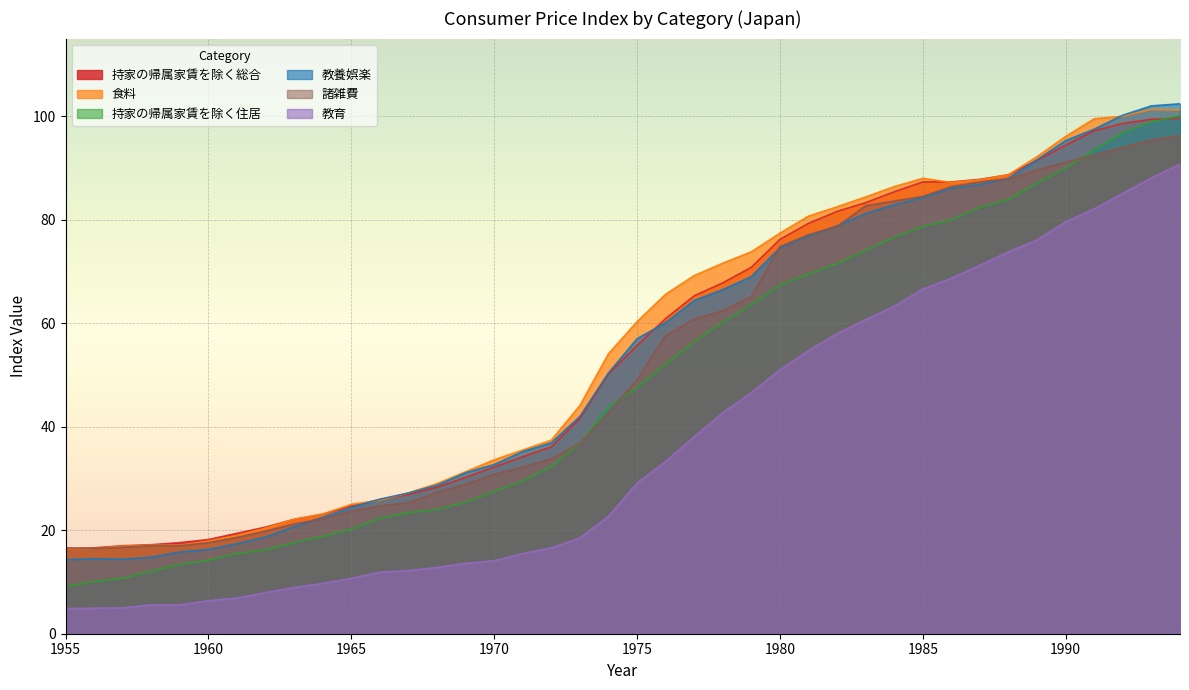

Where does the 食料 series first go above 60?

1975